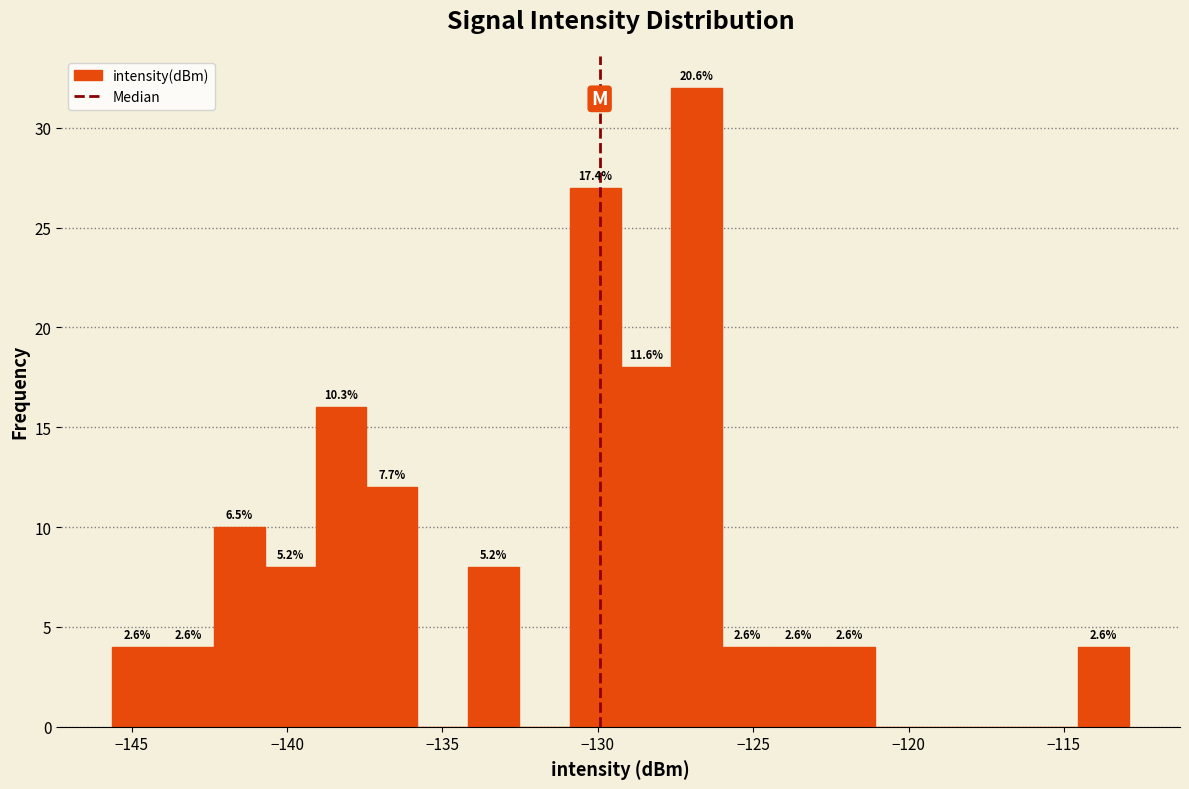

Around what value on the x-axis is the tallest bar? Give the approximate position of its centre, as read against the axis.

-127.0